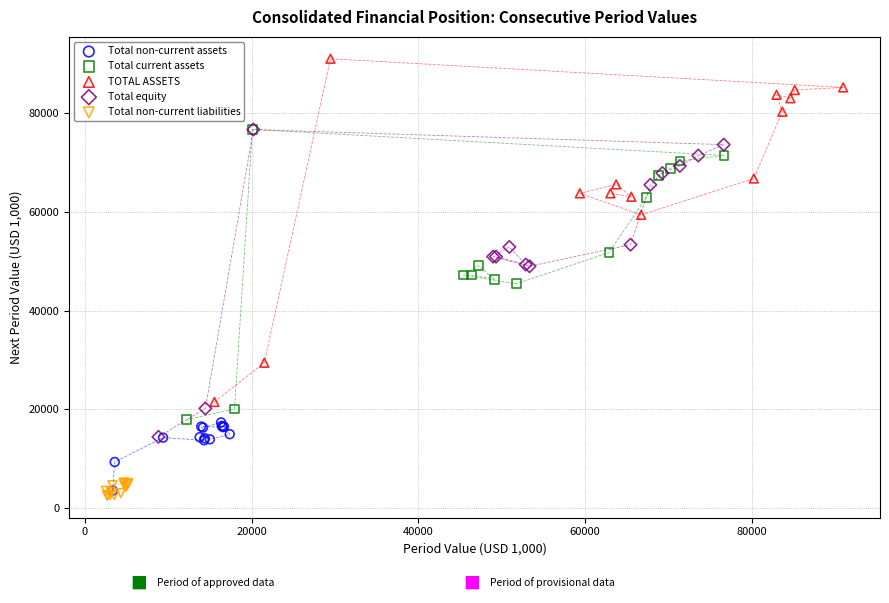

Which series reaches the maximum Y coordinate?

TOTAL ASSETS